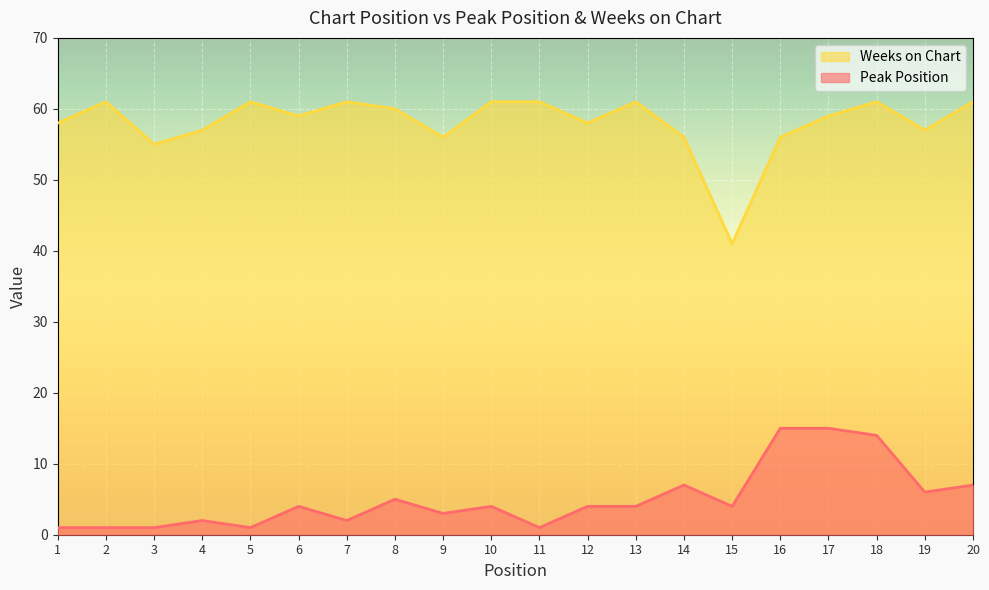

Which label corresponds to the smallest value in the chart?

1